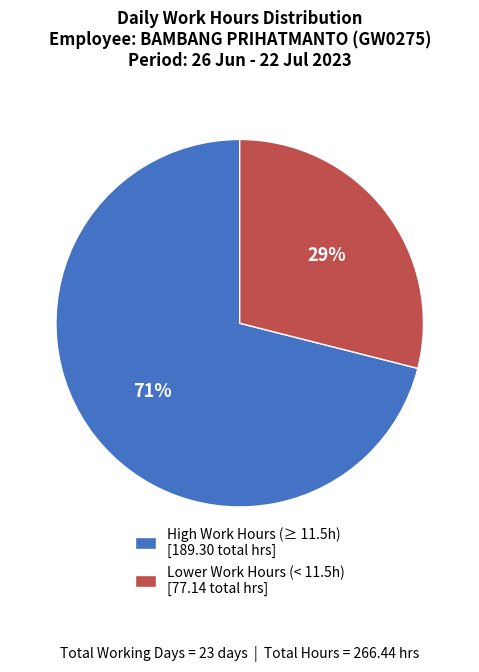

To the nearest percent, what portion does High Work Hours (≥ 11.5h) [189.30 total hrs] represent?

71%